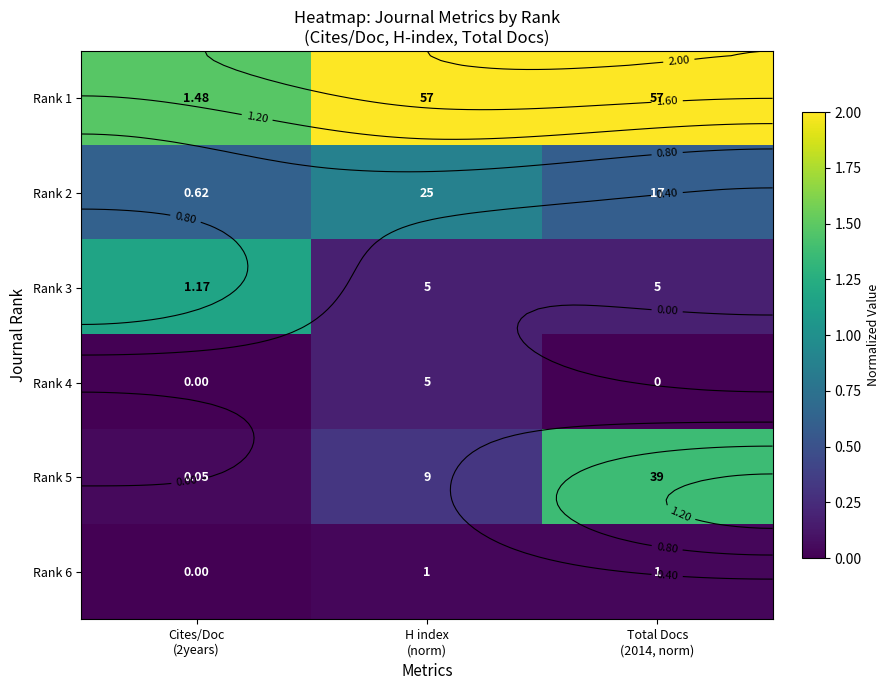

List the series in order of their peak value, lowest first.

Rank 6, Rank 4, Rank 2, Rank 3, Rank 5, Rank 1